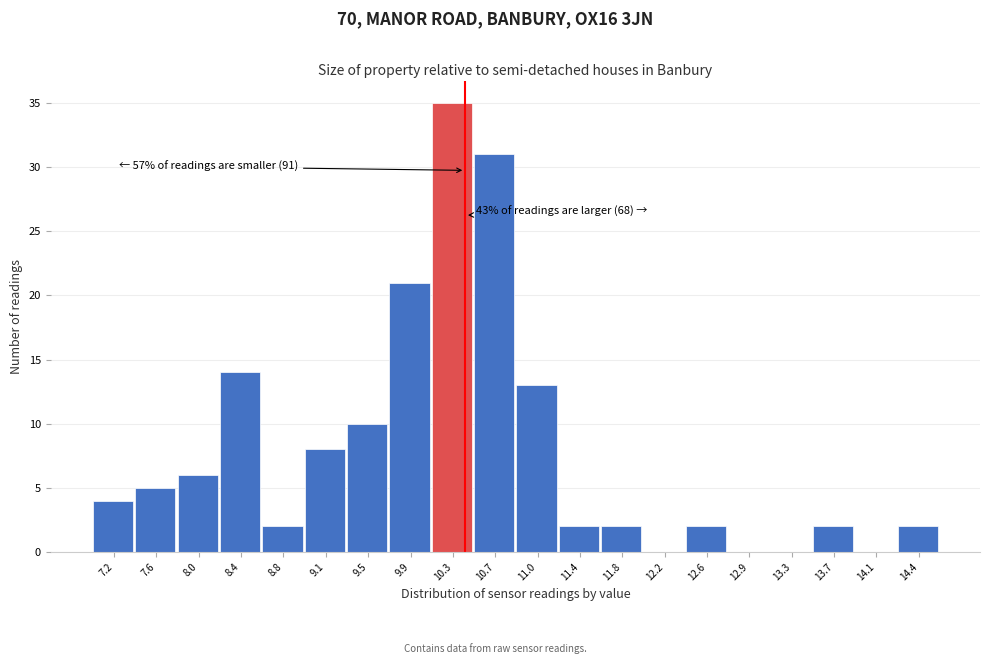

Reading right to left, what are all the values shown in this chart?

14.4=2	14.1=0	13.7=2	13.3=0	12.9=0	12.6=2	12.2=0	11.8=2	11.4=2	11.0=13	10.7=31	10.3=35	9.9=21	9.5=10	9.1=8	8.8=2	8.4=14	8.0=6	7.6=5	7.2=4